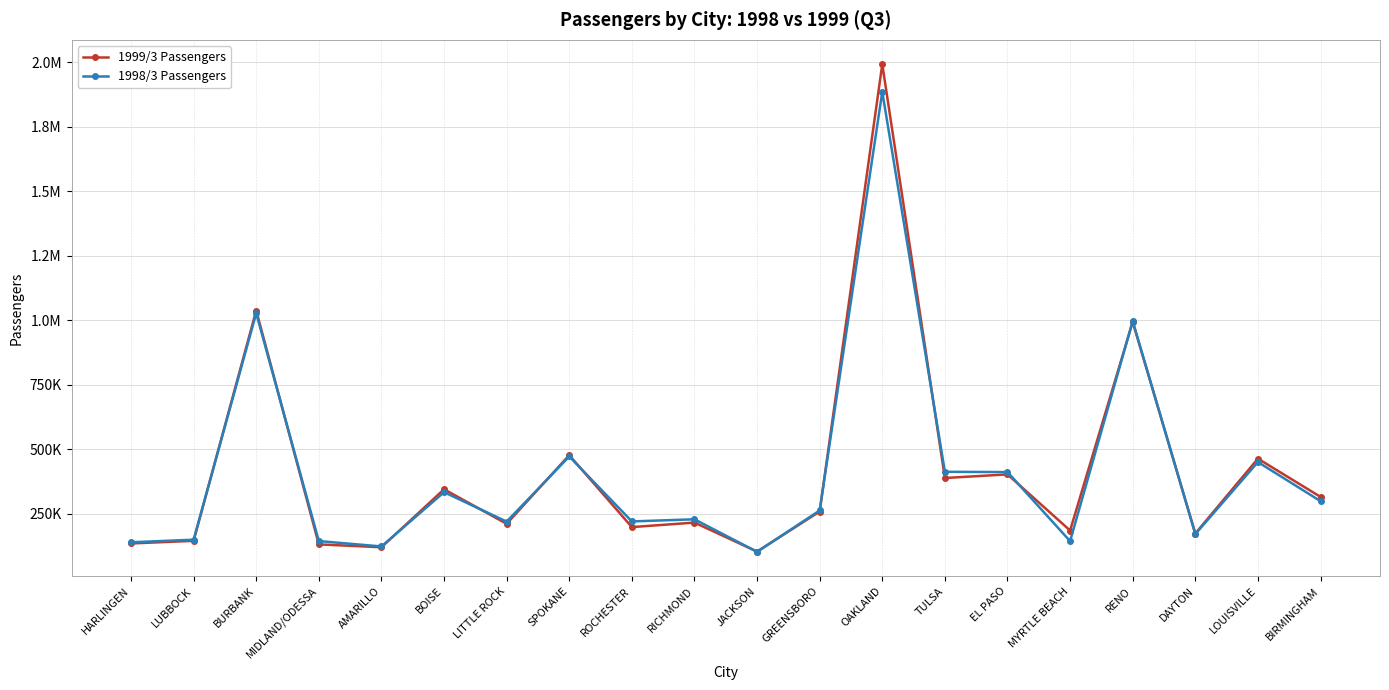

Reading left to right, transcribe all the data shown in this chart.

1999/3 Passengers: HARLINGEN=134340	LUBBOCK=144480	BURBANK=1037390	MIDLAND/ODESSA=130730	AMARILLO=119560	BOISE=344320	LITTLE ROCK=210500	SPOKANE=476580	ROCHESTER=197720	RICHMOND=215240	JACKSON=102870	GREENSBORO=258060	OAKLAND=1992220	TULSA=388010	EL PASO=402100	MYRTLE BEACH=184460	RENO=993170	DAYTON=172780	LOUISVILLE=463140	BIRMINGHAM=314840
1998/3 Passengers: HARLINGEN=138920	LUBBOCK=148810	BURBANK=1026760	MIDLAND/ODESSA=143550	AMARILLO=122680	BOISE=333040	LITTLE ROCK=219050	SPOKANE=471500	ROCHESTER=219740	RICHMOND=227950	JACKSON=101830	GREENSBORO=262160	OAKLAND=1885410	TULSA=412130	EL PASO=410990	MYRTLE BEACH=143290	RENO=996290	DAYTON=170640	LOUISVILLE=449900	BIRMINGHAM=298330